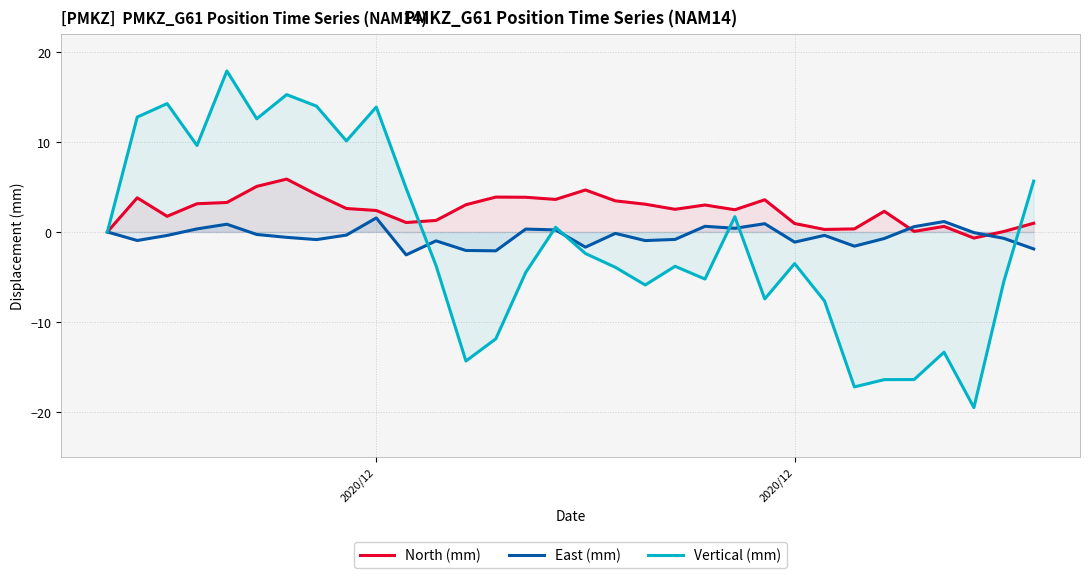

Reading left to right, extract all data points from this chart.

North (mm): 0.0	3.8	1.7	3.1	3.3	5.1	5.9	4.2	2.6	2.4	1.1	1.3	3.0	3.9	3.9	3.6	4.7	3.5	3.1	2.5	3.0	2.5	3.6	0.9	0.3	0.3	2.3	0.1	0.6	-0.7	0.1	1.0
East (mm): 0.0	-0.9	-0.4	0.3	0.9	-0.3	-0.6	-0.8	-0.3	1.6	-2.5	-1.0	-2.1	-2.1	0.3	0.2	-1.7	-0.2	-1.0	-0.8	0.6	0.4	0.9	-1.1	-0.4	-1.6	-0.7	0.6	1.2	-0.1	-0.7	-1.9
Vertical (mm): 0.0	12.8	14.3	9.6	17.9	12.6	15.3	14.0	10.1	13.9	4.8	-3.8	-14.4	-11.9	-4.5	0.5	-2.4	-3.9	-5.9	-3.8	-5.2	1.7	-7.5	-3.5	-7.7	-17.2	-16.4	-16.4	-13.4	-19.5	-5.5	5.7